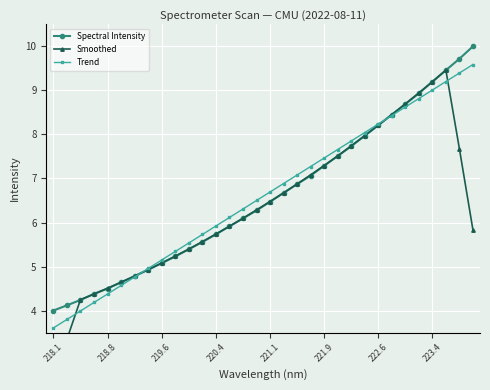

How many data points in Smoothed are less than 6?

15